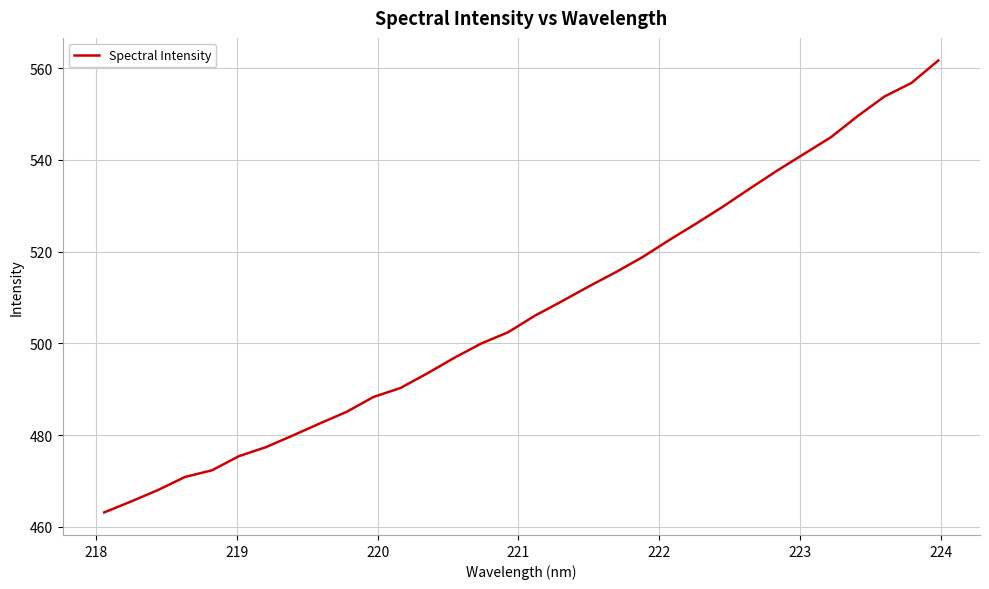

What is the difference between the maximum and minimum values?

98.5